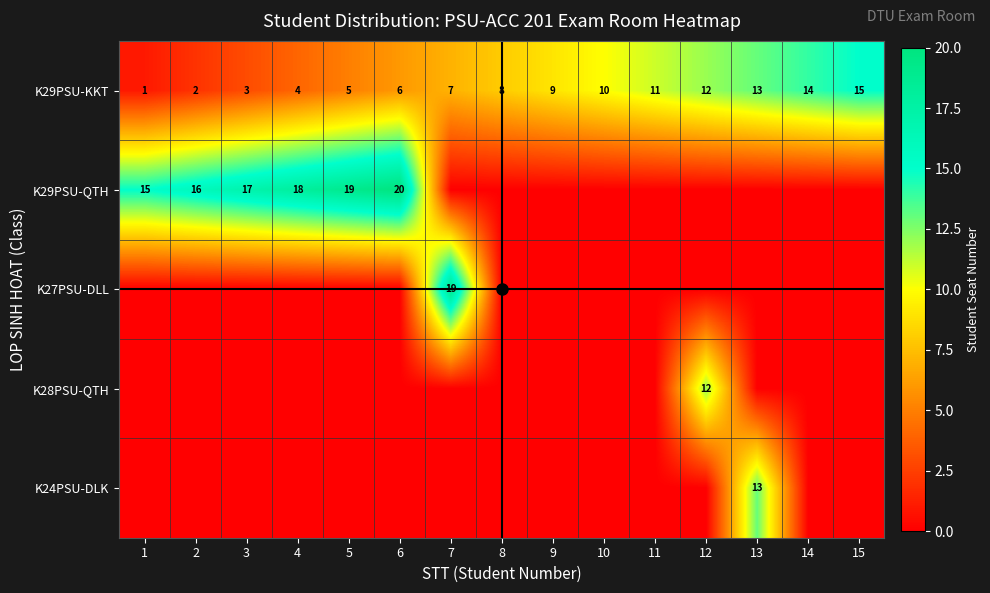

Between 3 and 13, which series saw the biggest shift?

K29PSU-QTH